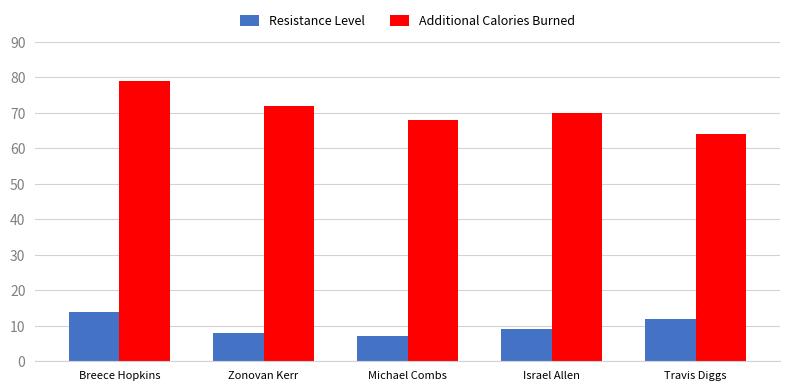

How many Additional Calories Burned values are between 68 and 72?

3